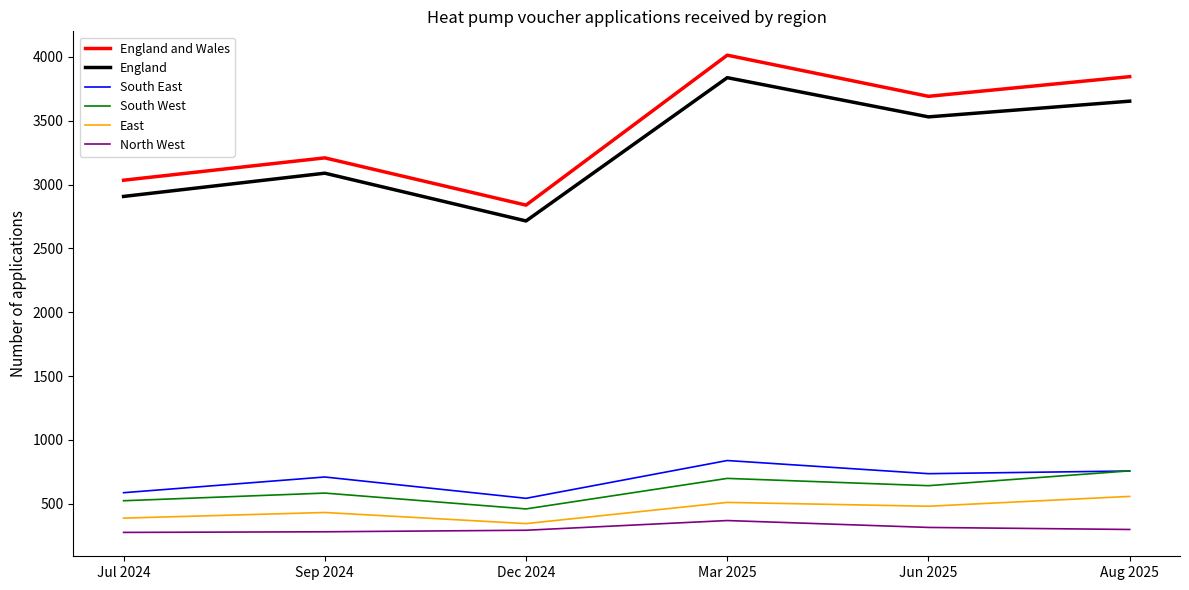

The value of South East at Dec 2024 is 543. True or false?

True